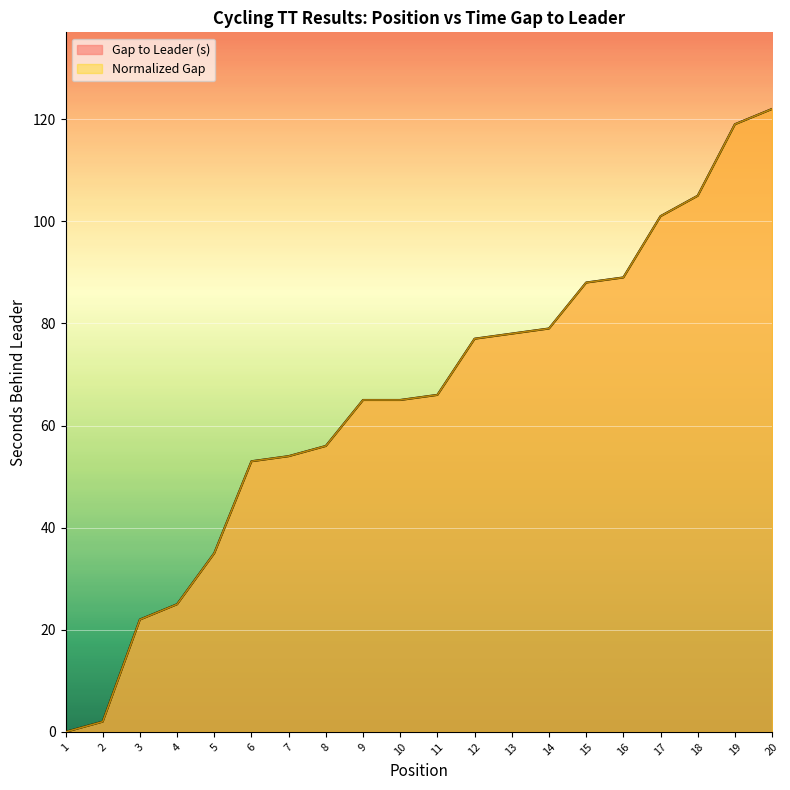

What is the value of the 13th point from the left?

78